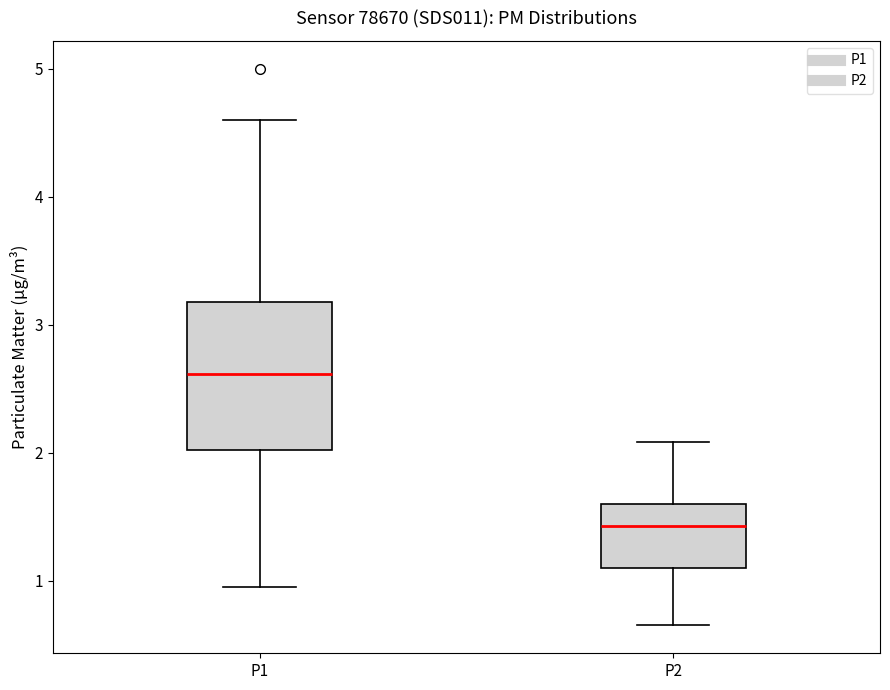

Reading left to right, transcribe this box plot: for each box, give where its median line is, the range the box spans, and where its two whiskers end, as read against the y-axis. The values are not printed on the chart, so give them approximately, as read against the axis.

P1: median 2.6, box 2.0 to 3.2, whiskers 1.0 to 4.6
P2: median 1.4, box 1.1 to 1.6, whiskers 0.7 to 2.1